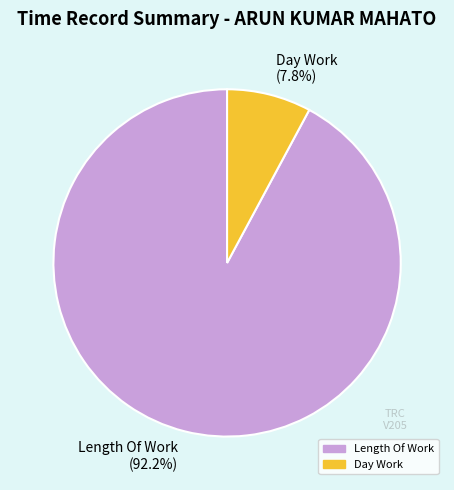

Which slice is the smallest?

Day Work (7.8%)